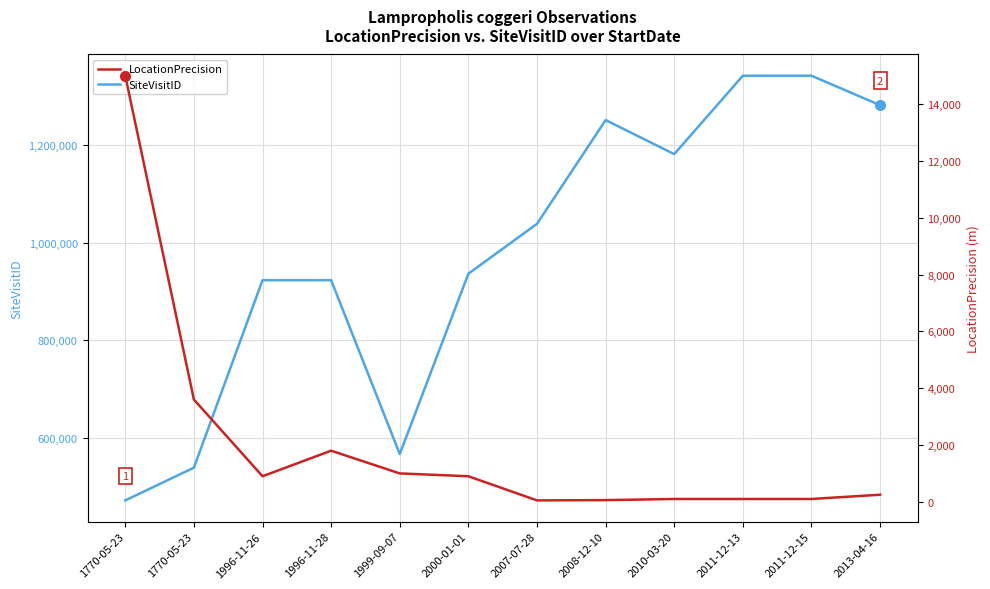

Reading right to left, transcribe all the data shown in this chart.

SiteVisitID: 1281908	1342385	1342374	1181597	1251411	1038615	936301	566398	922998	922992	538481	471352
LocationPrecision: 250	100	100	100	60	50	900	1000	1800	900	3600	15000